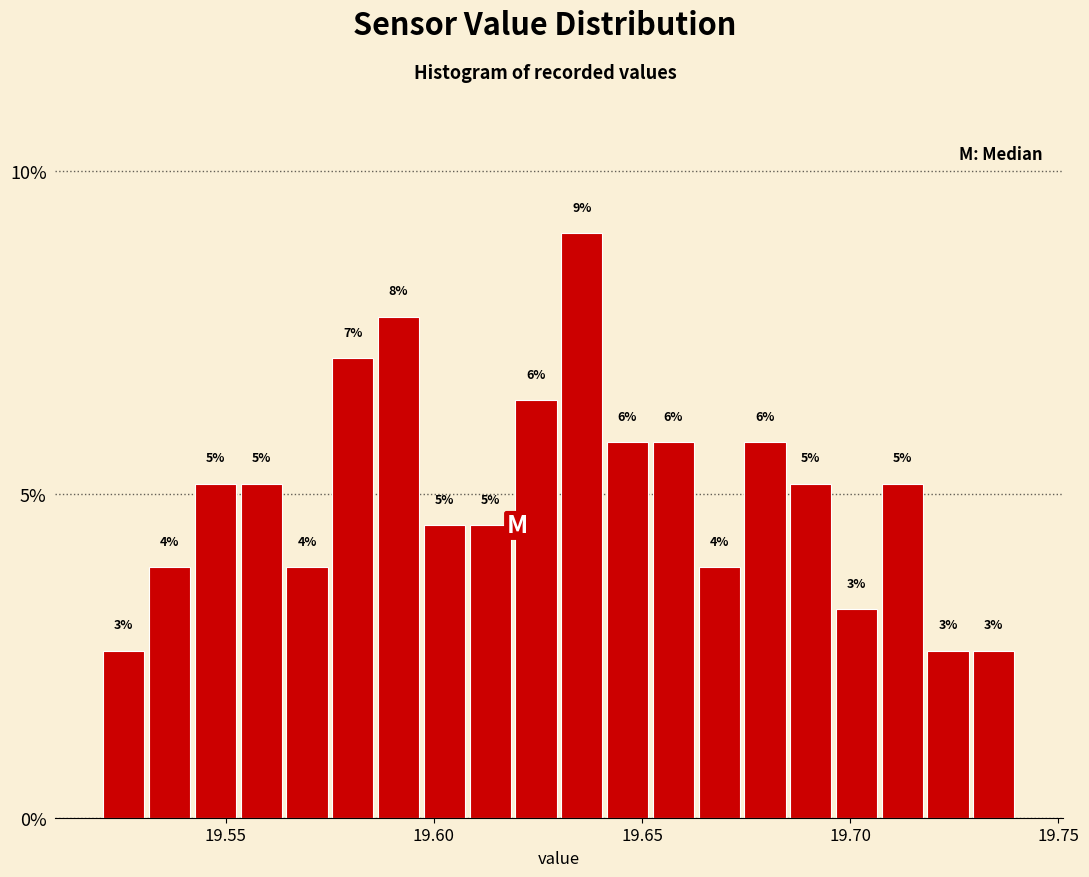

Around what value on the x-axis is the tallest bar? Give the approximate position of its centre, as read against the axis.

19.635